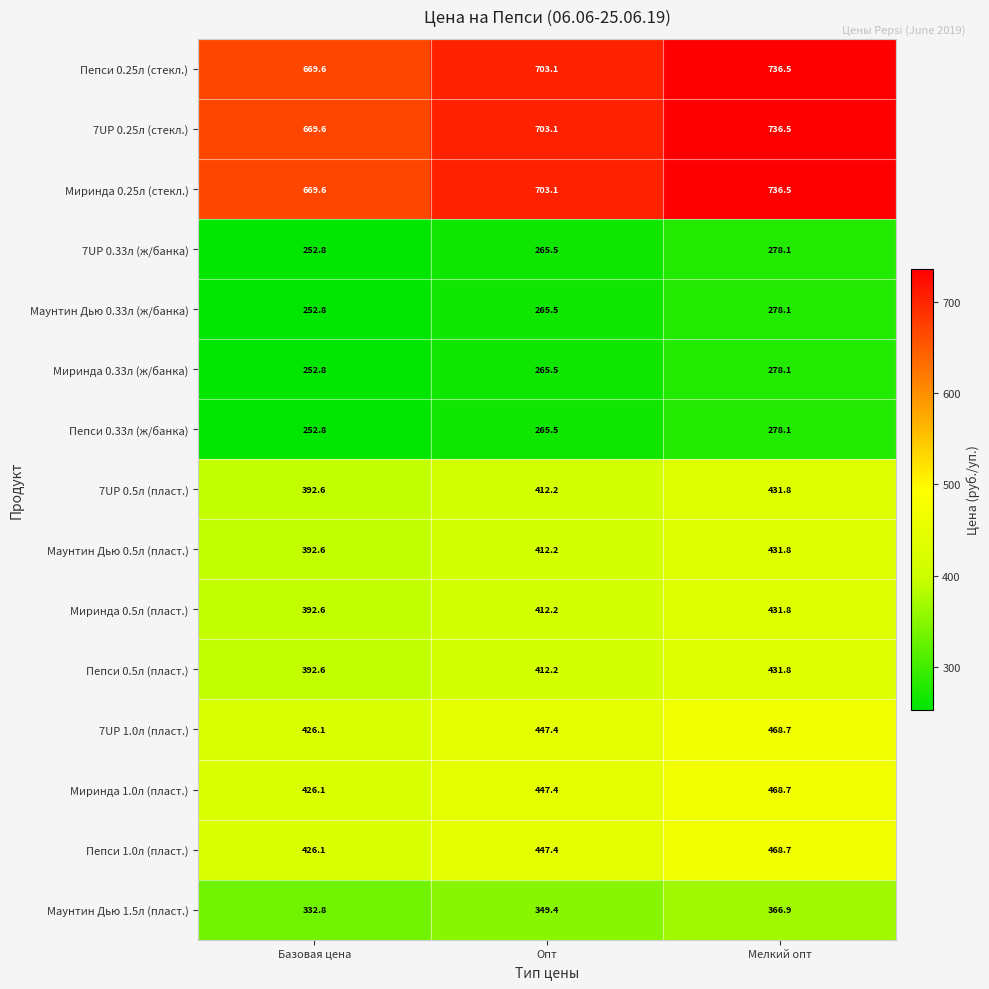

Which label corresponds to the smallest value in the chart?

Базовая цена